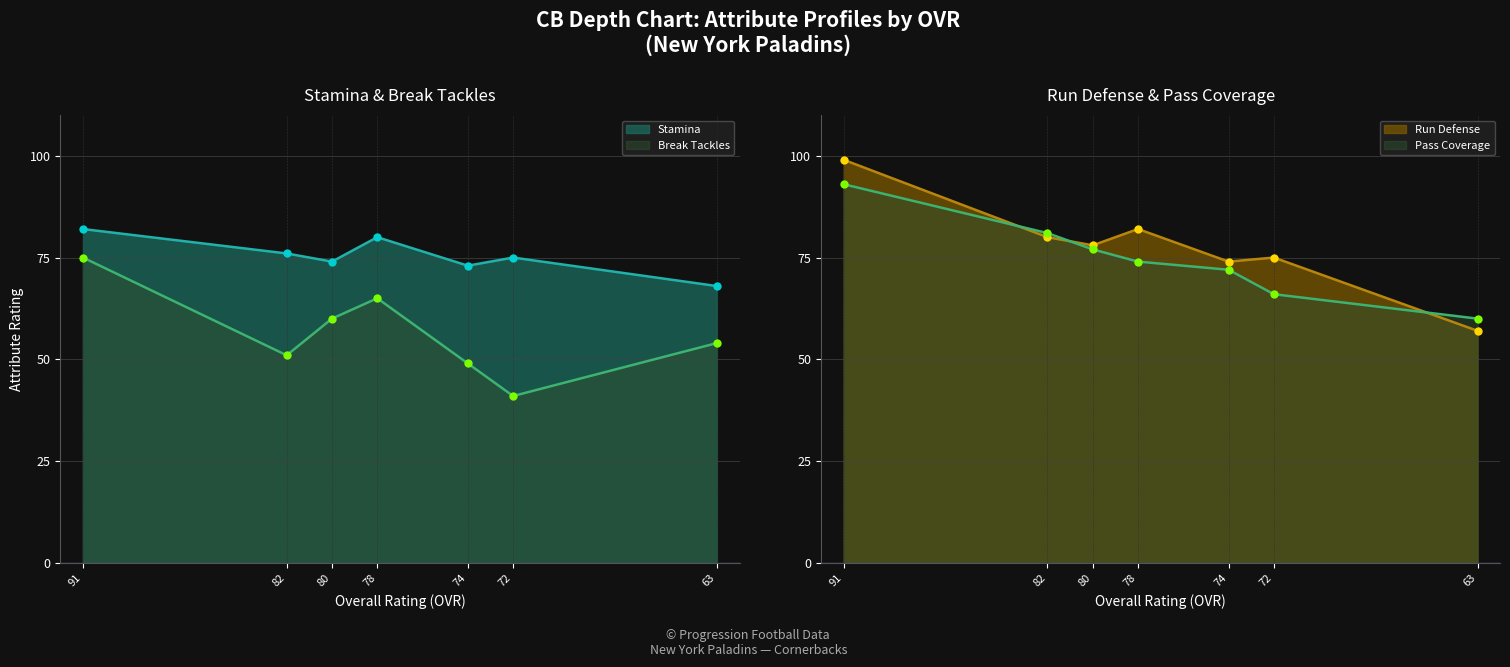

At which category is the sum across all series the highest?

91